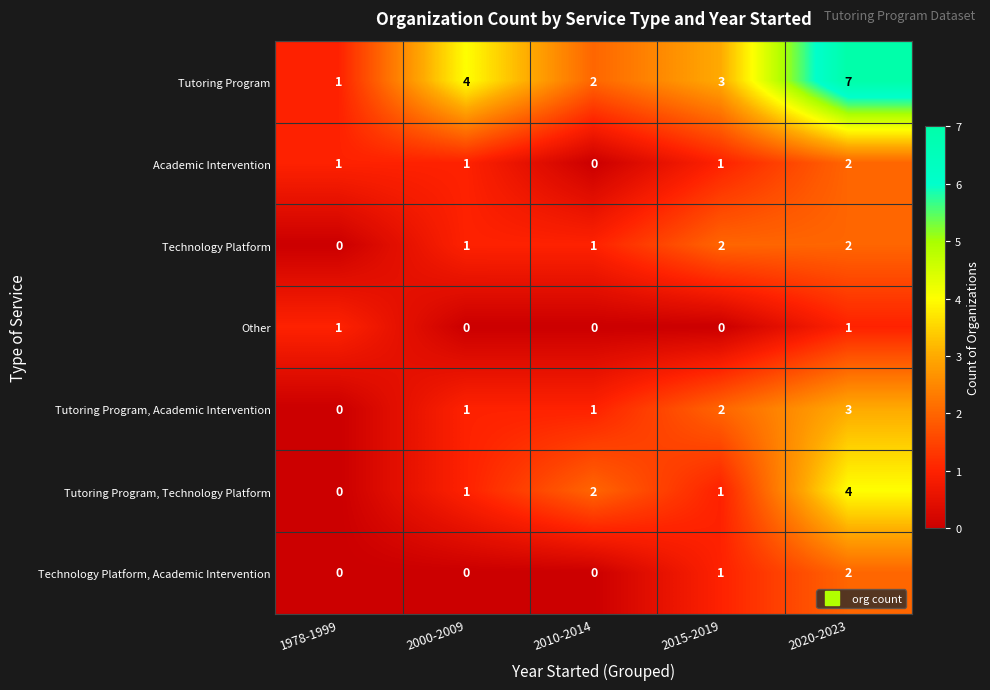

Count the number of categories in the chart.

5